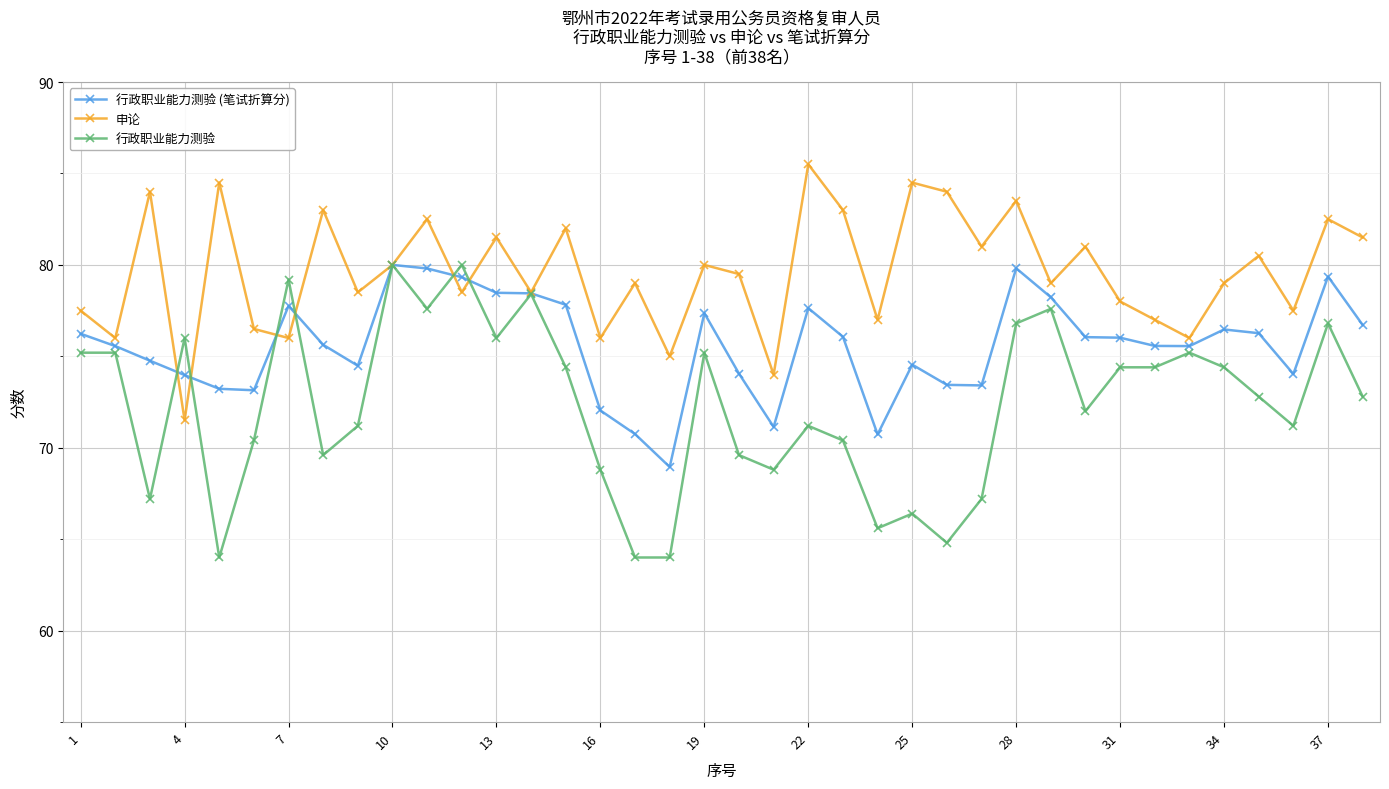

In 申论, how many points are lower than both neighbors (excluding endpoints)?

14